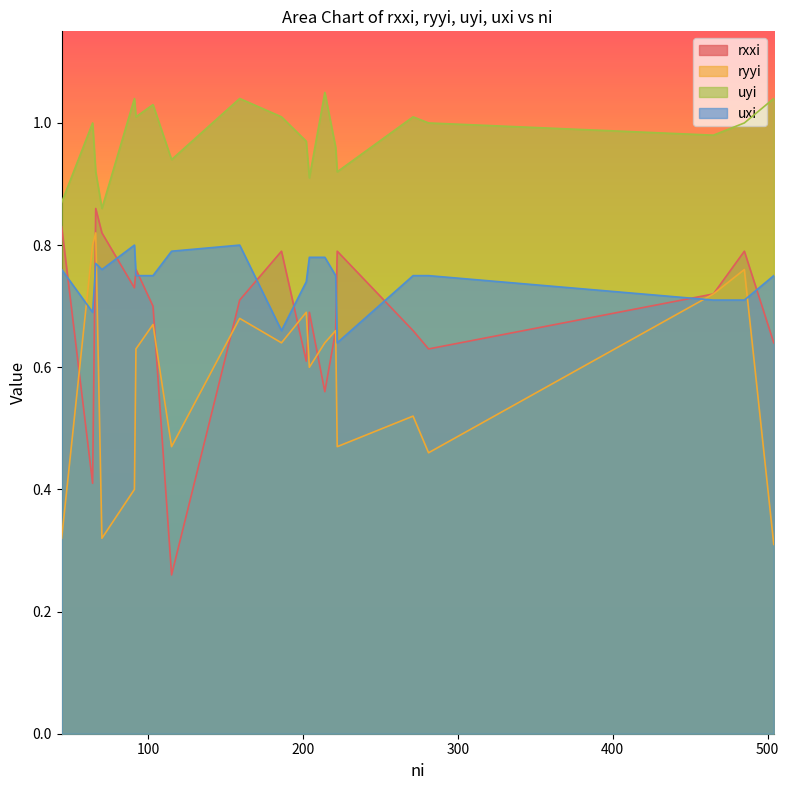

Which series has the largest total across all categories?

uyi